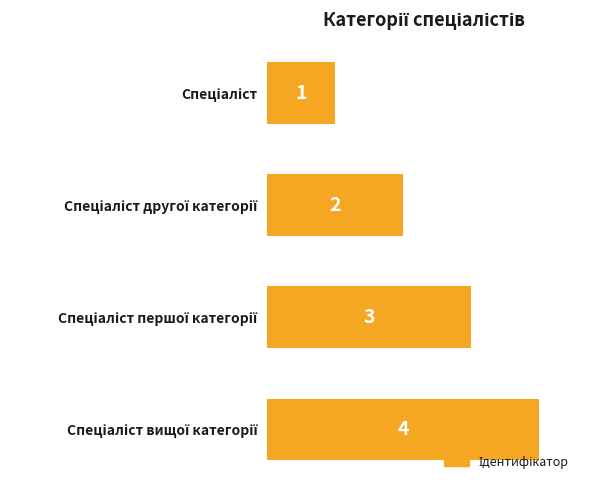

Does the chart contain stacked bars?

No